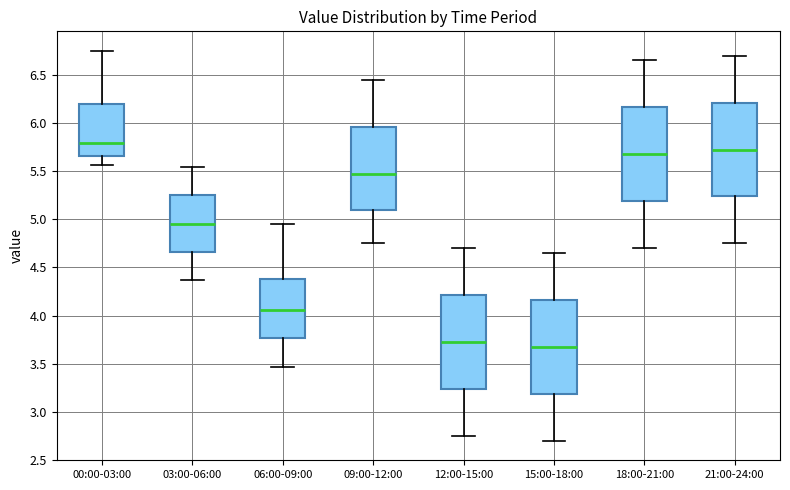

Where does the lower whisker of the box for 12:00-15:00 end on the y-axis? The values are not printed on the chart, so give them approximately, as read against the axis.

2.75